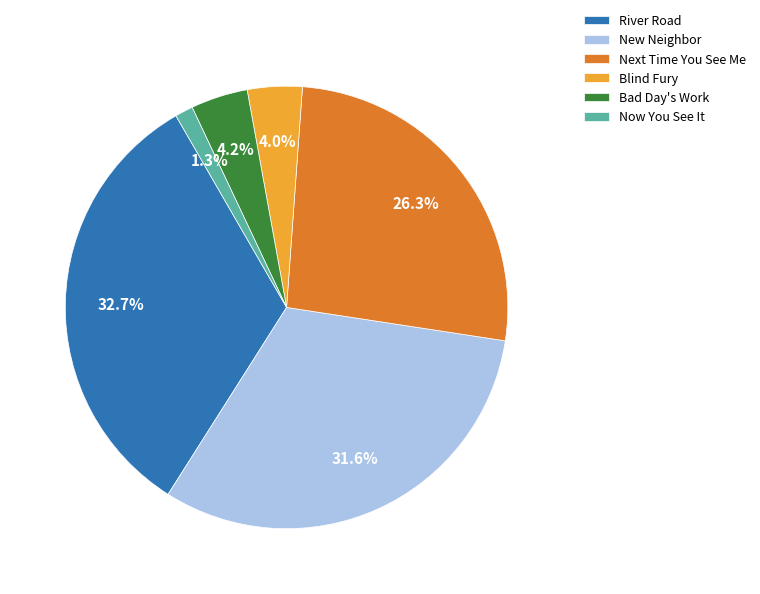

To the nearest percent, what percentage of the pie is Next Time You See Me?

26%